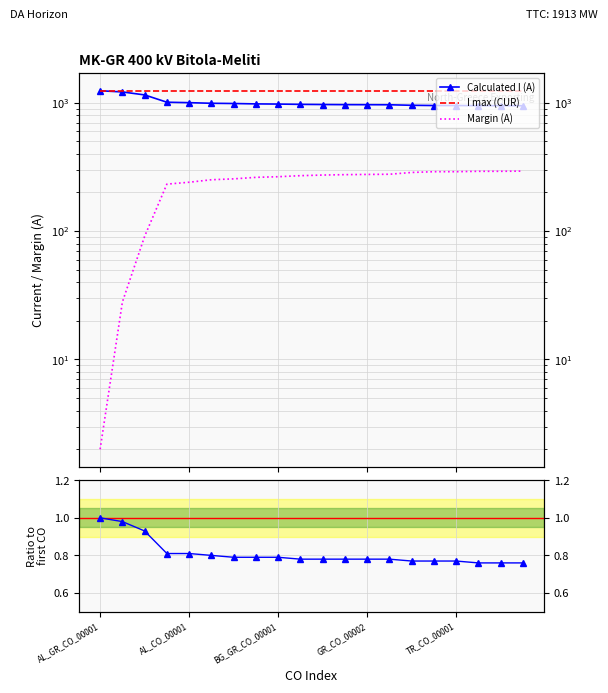

What is the label of the 14th point from the left?

13